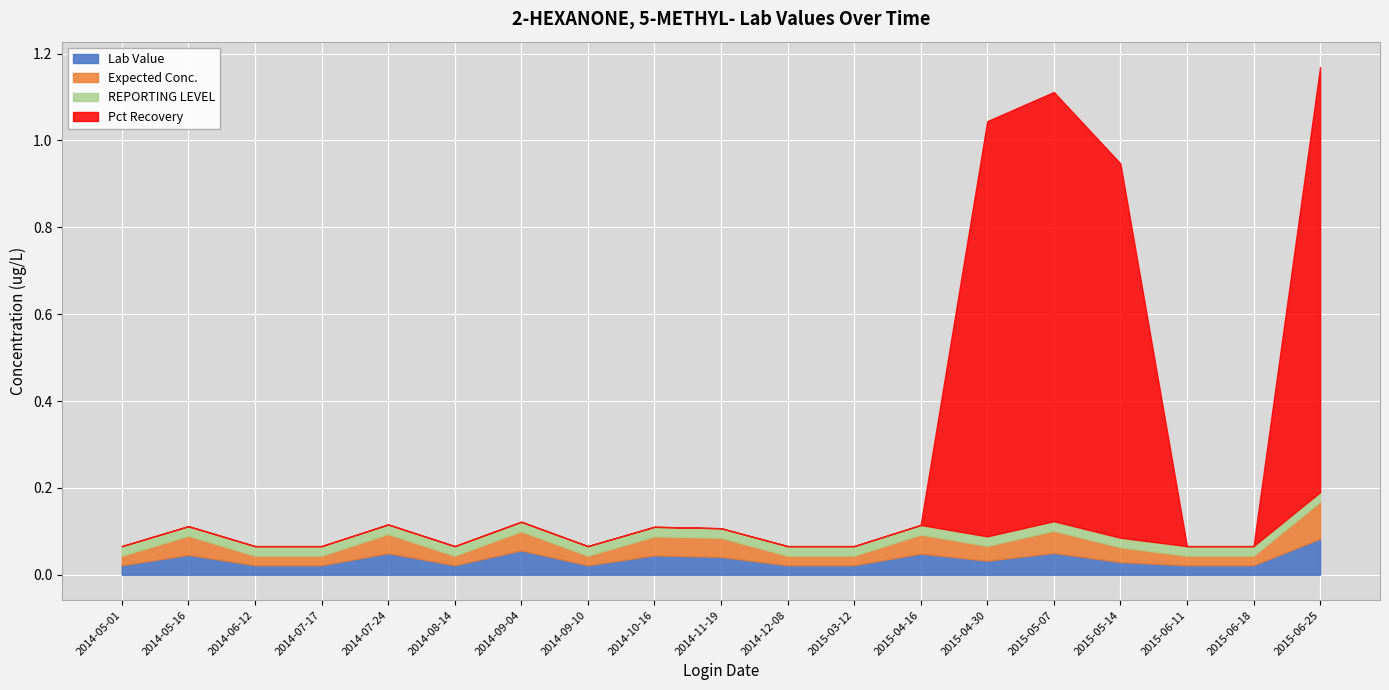

The Lab Value series shows 0.0 at 2014-11-19. True or false?

False